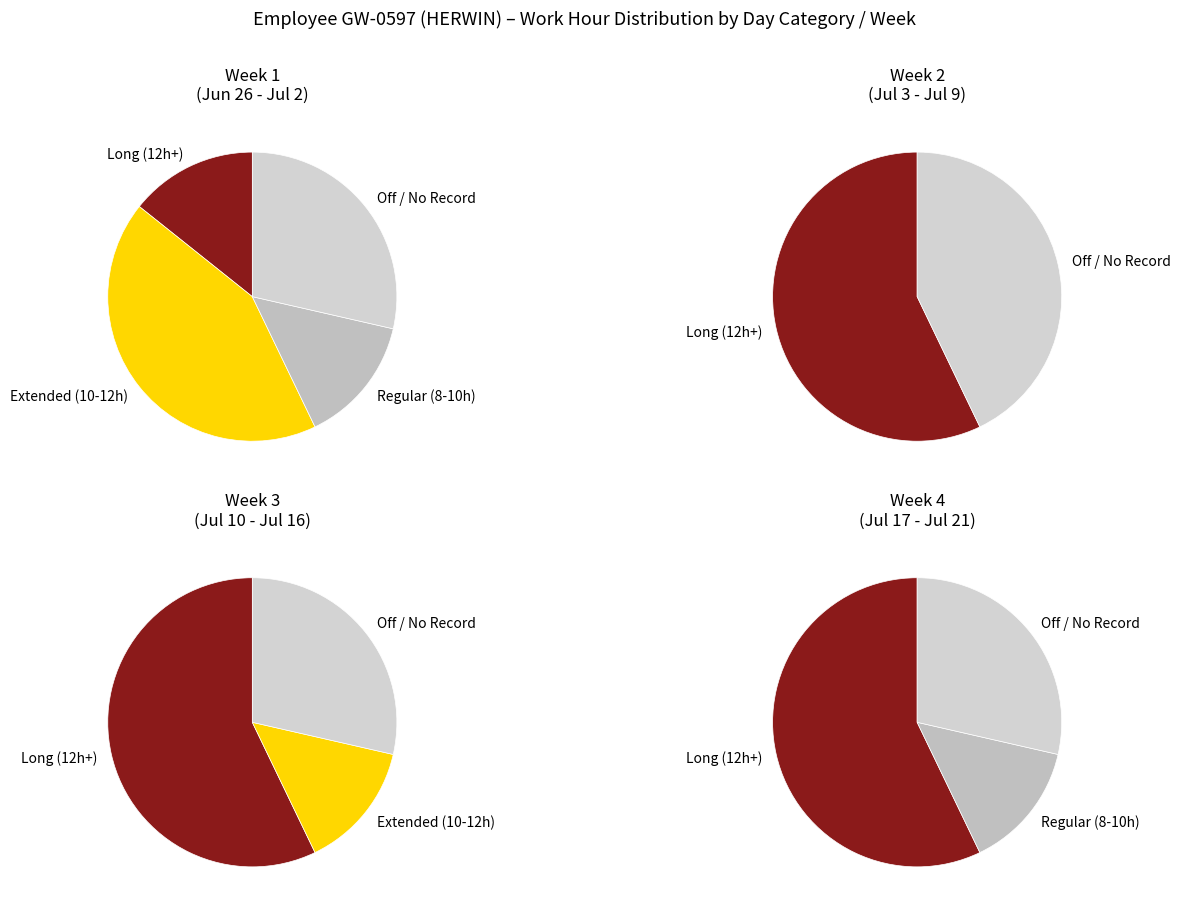

Combined, do 24 and 2 account for over 50%?

No